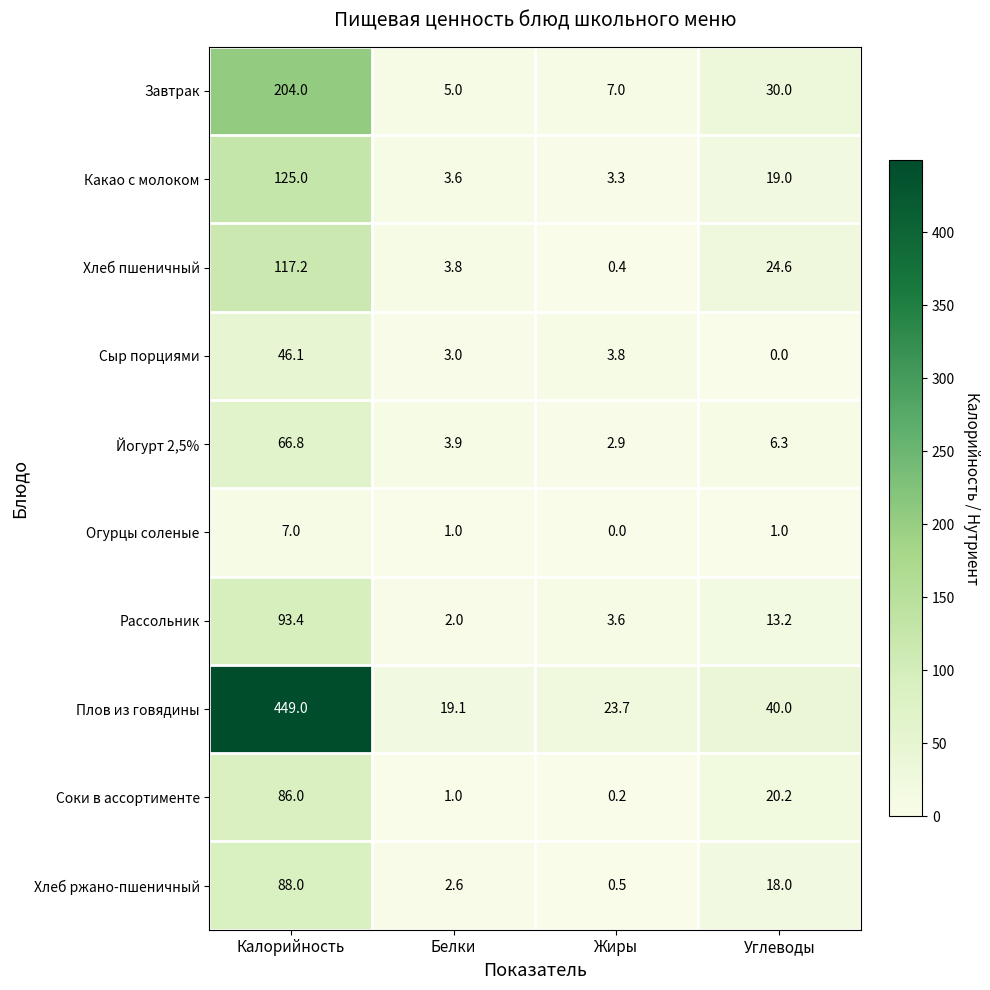

How many data points does each series have?

4